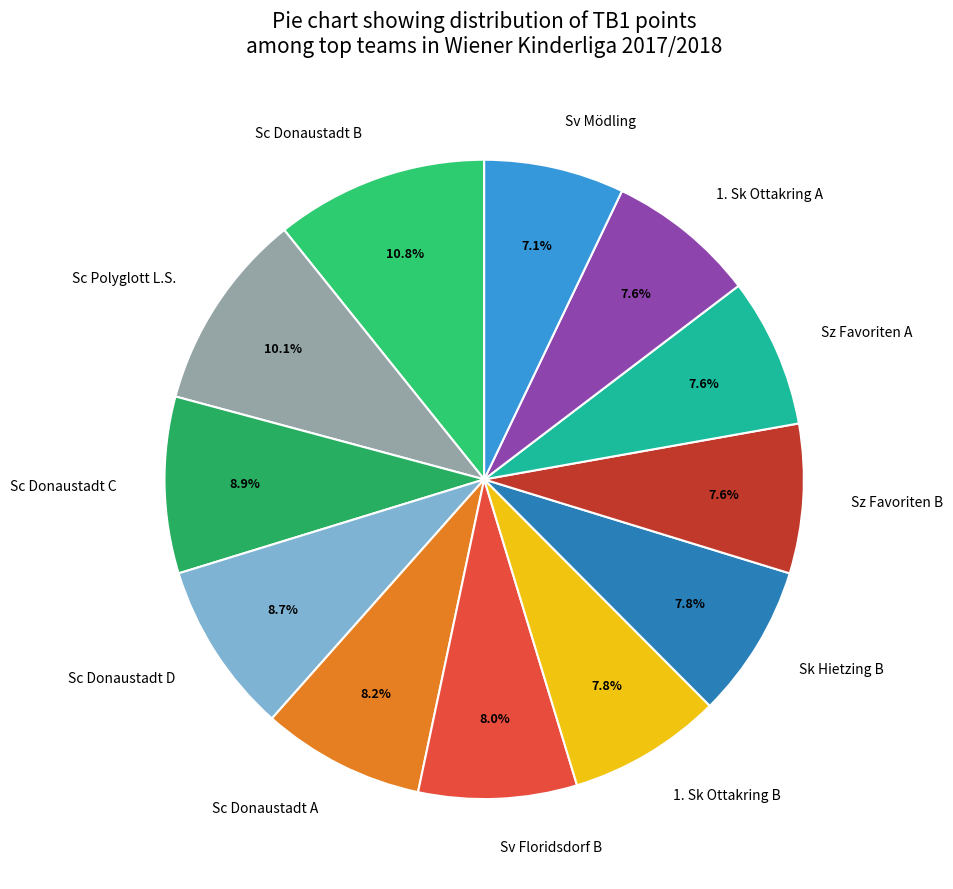

What percentage is the Sc Donaustadt A slice, to the nearest percent?

8%